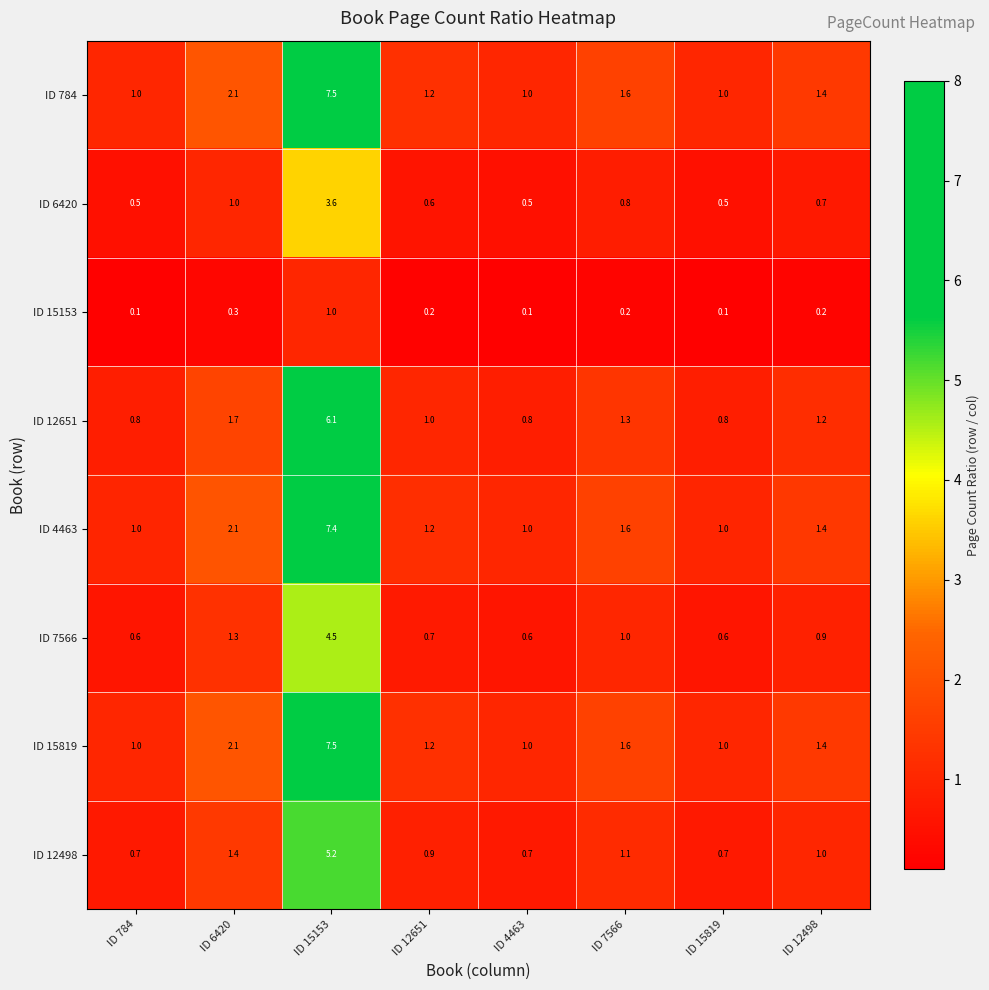

Is the value of ID 12498 at ID 7566 greater than the value of ID 15819 at ID 15153?

No